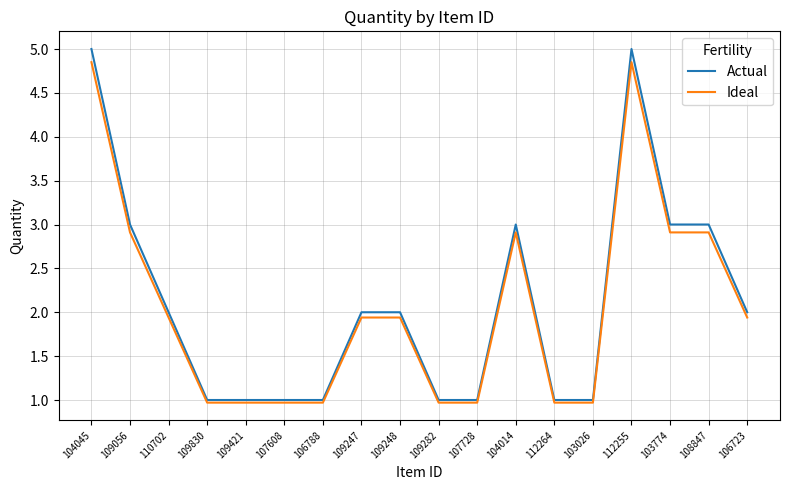

What position from the left is 110702?

3